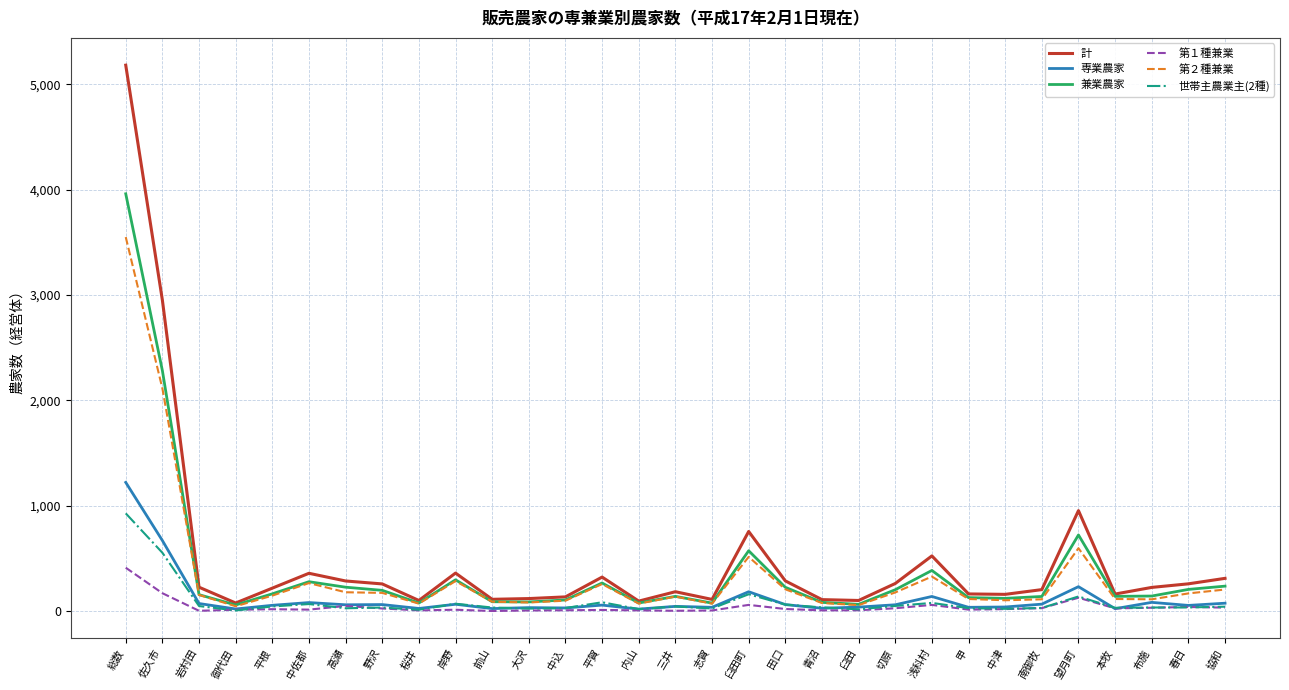

How many series are shown in this chart?

6